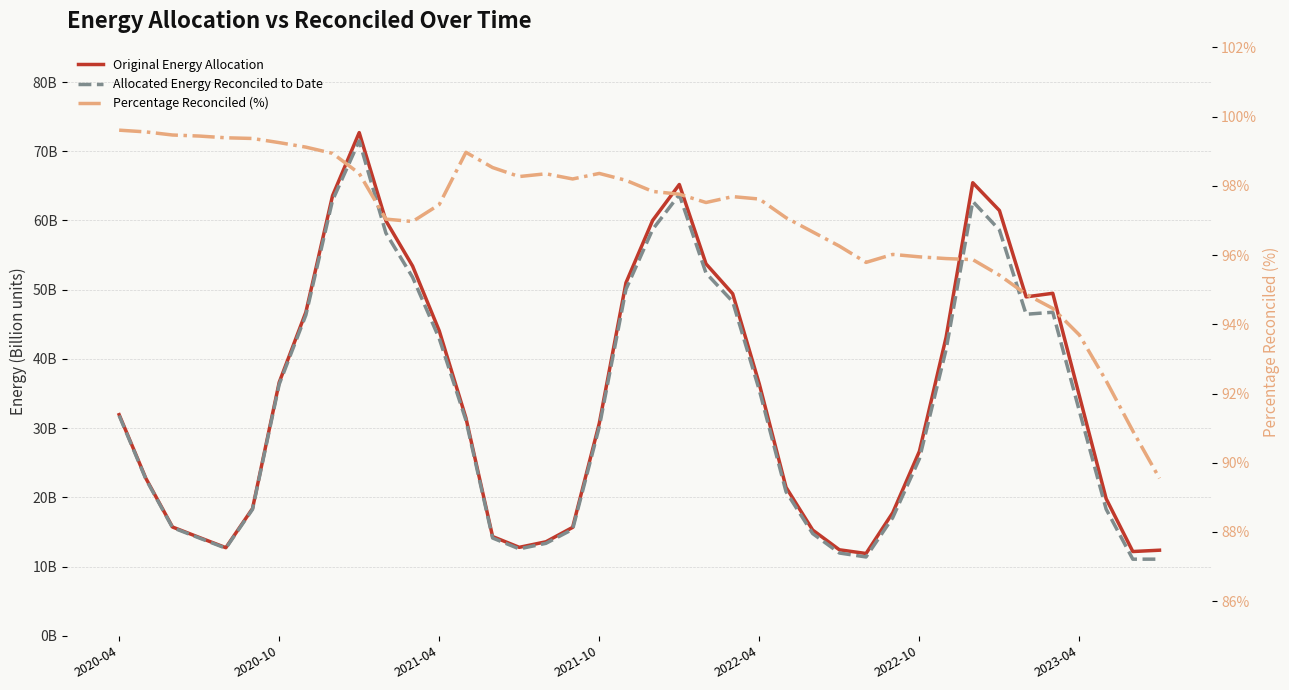

Reading left to right, extract all data points from this chart.

Original Energy Allocation: 32.0	22.8	15.7	14.2	12.7	18.4	36.6	46.8	63.6	72.7	60.0	53.4	44.1	31.5	14.3	12.8	13.6	15.7	30.7	51.0	60.0	65.2	53.7	49.4	36.3	21.5	15.3	12.4	11.9	17.8	26.7	43.1	65.5	61.4	49.0	49.5	34.6	19.8	12.2	12.4
Allocated Energy Reconciled to Date: 31.8	22.7	15.6	14.1	12.7	18.3	36.3	46.3	62.9	71.5	58.2	51.8	42.9	31.2	14.1	12.6	13.4	15.4	30.2	50.1	58.7	63.7	52.4	48.3	35.5	20.8	14.8	12.0	11.4	17.1	25.6	41.4	62.8	58.6	46.5	46.7	32.4	18.3	11.1	11.1
Percentage Reconciled (%): 99.6	99.6	99.5	99.4	99.4	99.4	99.2	99.1	98.9	98.4	97.0	97.0	97.5	99.0	98.5	98.3	98.4	98.2	98.4	98.2	97.8	97.8	97.5	97.7	97.6	97.1	96.7	96.3	95.8	96.0	96.0	95.9	95.9	95.4	94.9	94.5	93.7	92.4	90.9	89.5